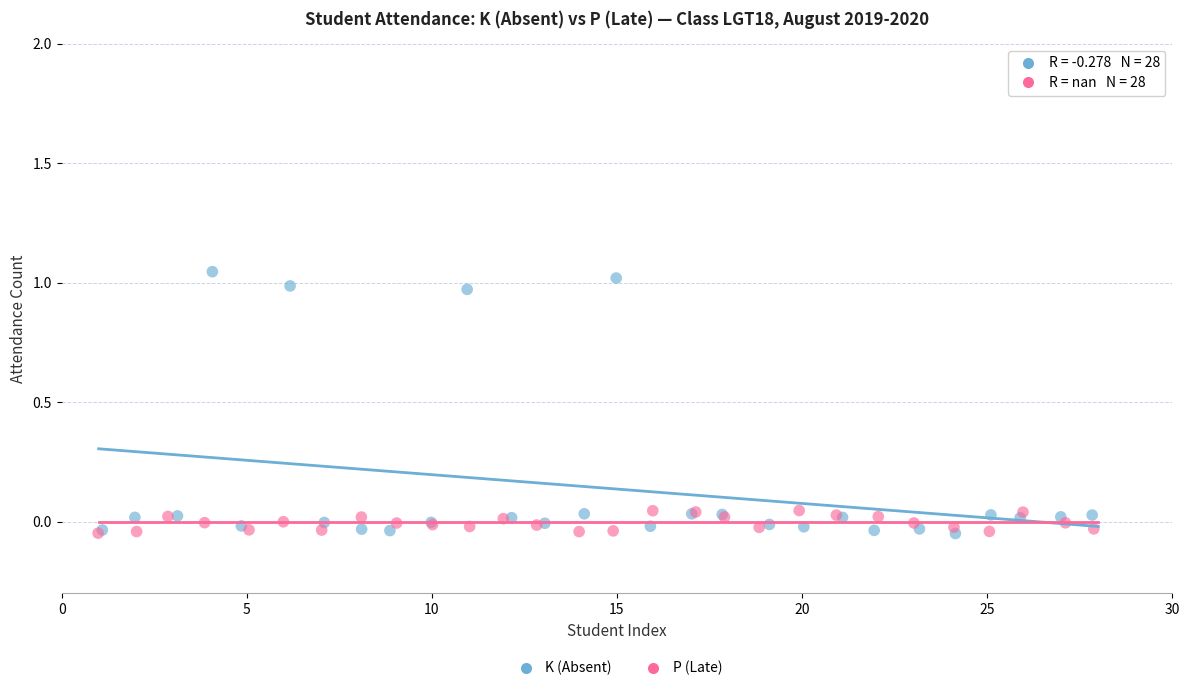

What are all the series names shown in the legend?

K (Absent), P (Late)